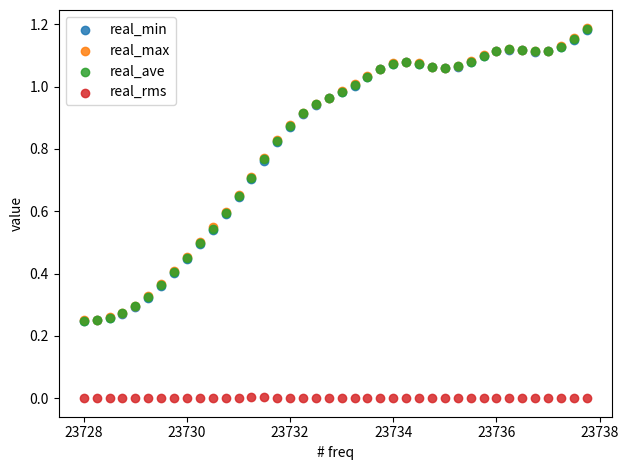

What are all the series names shown in the legend?

real_min, real_max, real_ave, real_rms